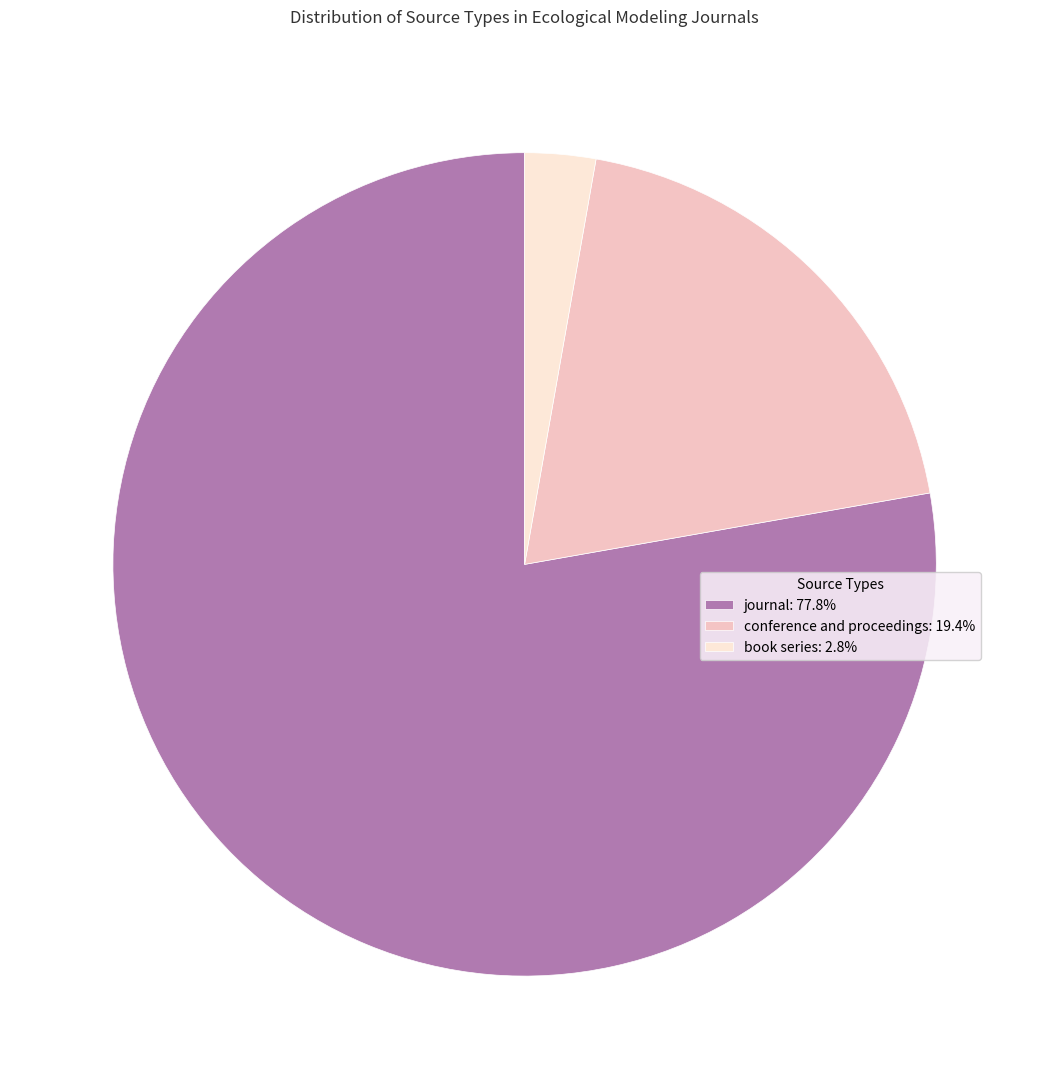

Count the number of slices in the pie.

3